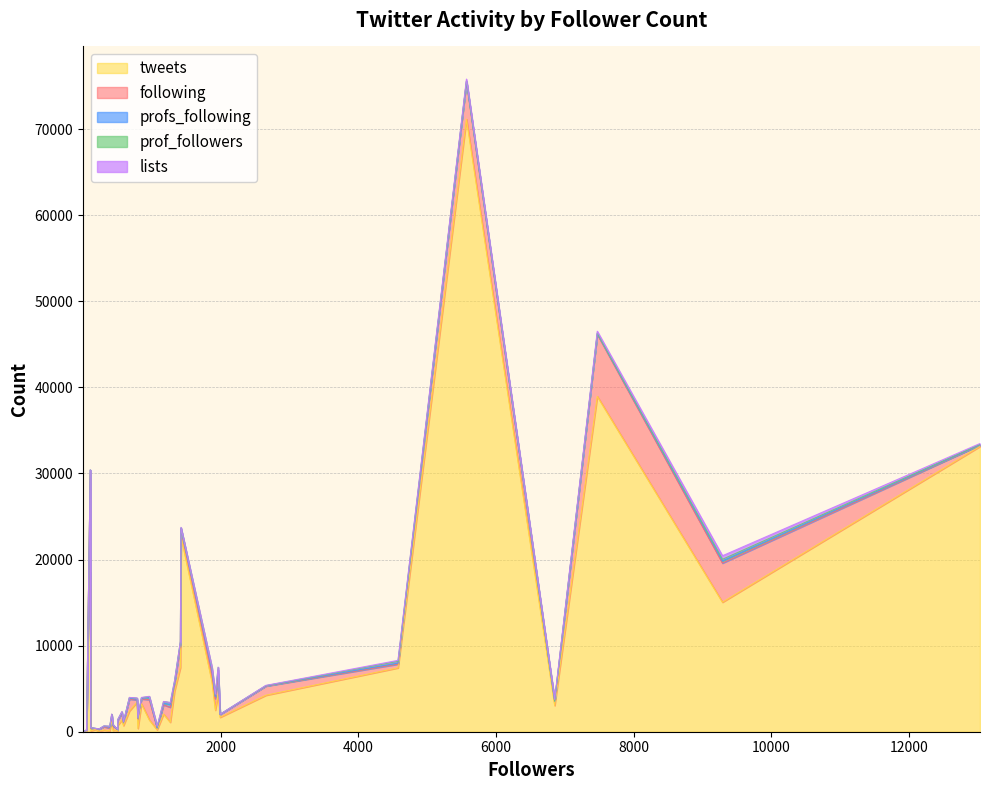

How many interior local peaks does the following series have?

11